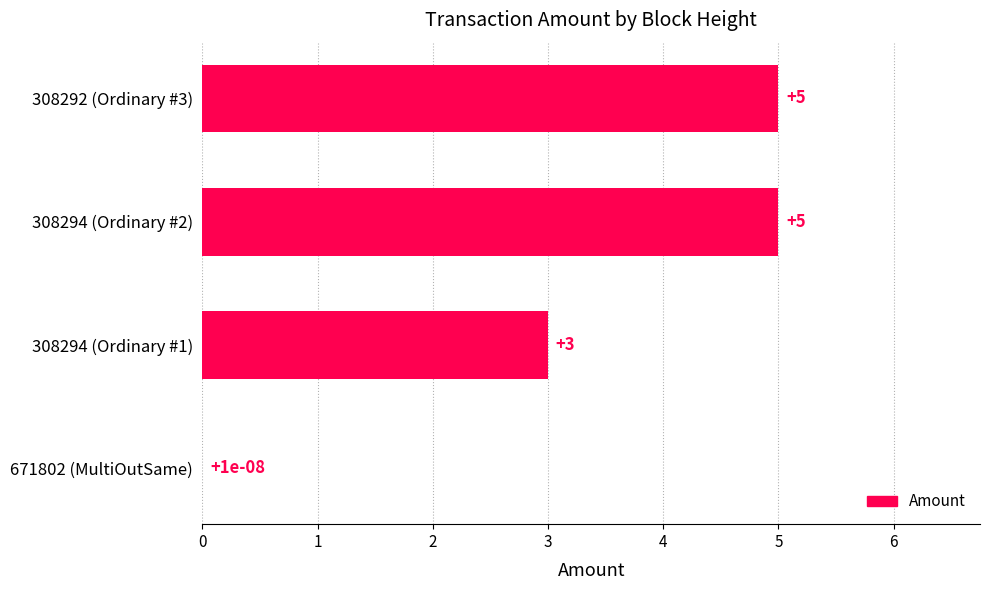

What is the maximum value shown in the chart?

5.0